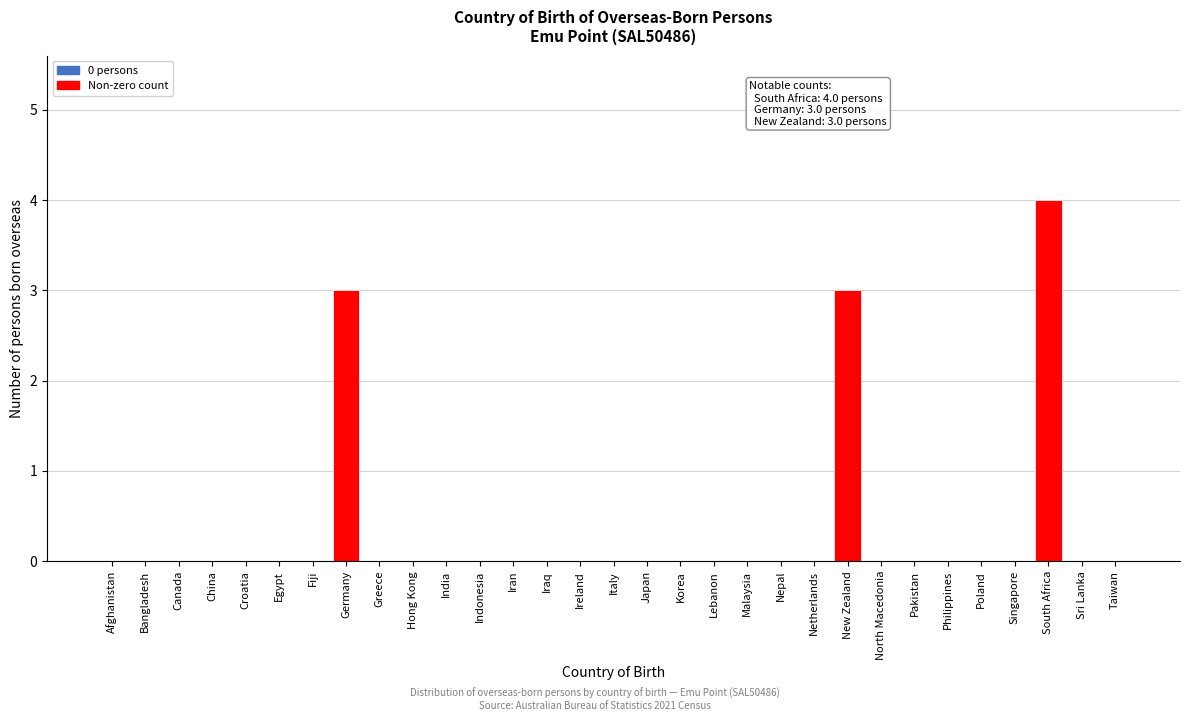

The chart shows a value of 2 at Croatia. True or false?

False